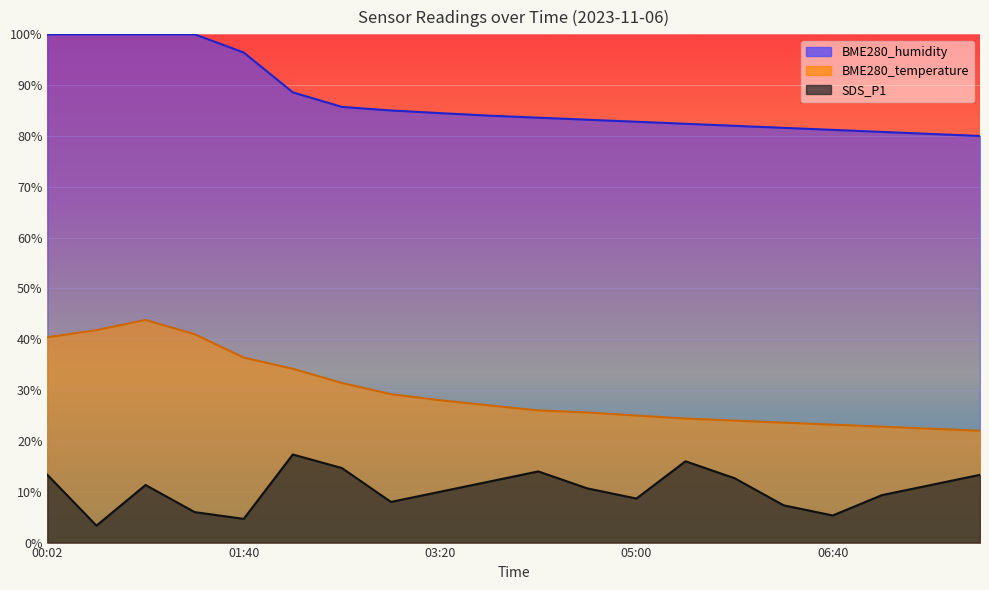

Reading right to left, extract all data points from this chart.

BME280_temperature: 07:55=22.0	07:30=22.4	07:05=22.8	06:40=23.2	06:15=23.6	05:50=24.0	05:25=24.4	05:00=25.0	04:35=25.6	04:10=26.0	03:45=27.0	03:20=28.0	02:55=29.2	02:30=31.4	02:05=34.2	01:40=36.4	01:16=41.0	00:51=43.8	00:27=41.8	00:02=40.4
BME280_humidity: 07:55=80.0	07:30=80.4	07:05=80.8	06:40=81.2	06:15=81.6	05:50=82.0	05:25=82.4	05:00=82.8	04:35=83.2	04:10=83.6	03:45=84.0	03:20=84.5	02:55=85.0	02:30=85.7	02:05=88.6	01:40=96.4	01:16=100.0	00:51=100.0	00:27=100.0	00:02=100.0
SDS_P1: 07:55=13.3	07:30=11.3	07:05=9.3	06:40=5.3	06:15=7.3	05:50=12.7	05:25=16.0	05:00=8.7	04:35=10.7	04:10=14.0	03:45=12.0	03:20=10.0	02:55=8.0	02:30=14.7	02:05=17.3	01:40=4.7	01:16=6.0	00:51=11.3	00:27=3.3	00:02=13.3